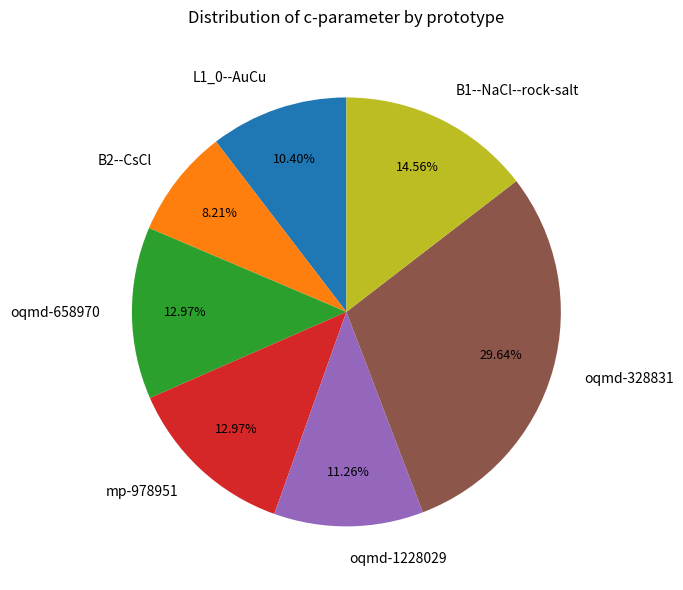

To the nearest percent, what is the difference between the largest and smallest slice percentages?

21%